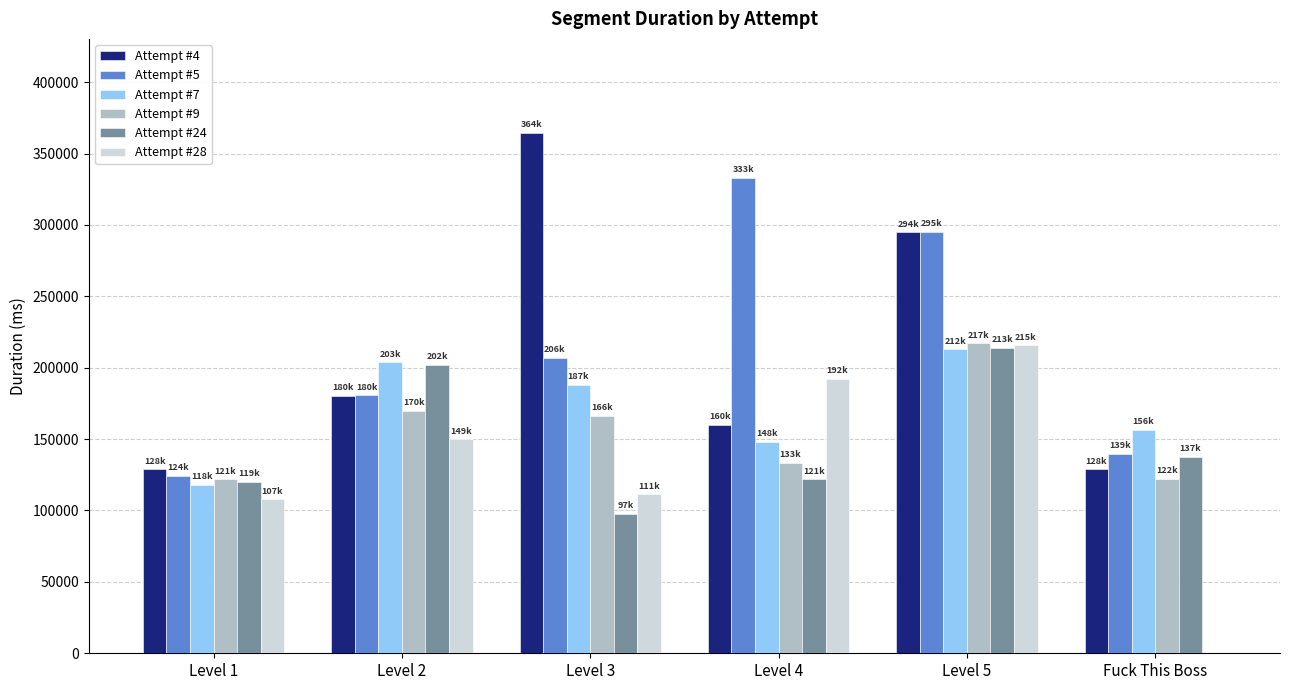

At which label does Attempt #7 first exceed 187950?

Level 2